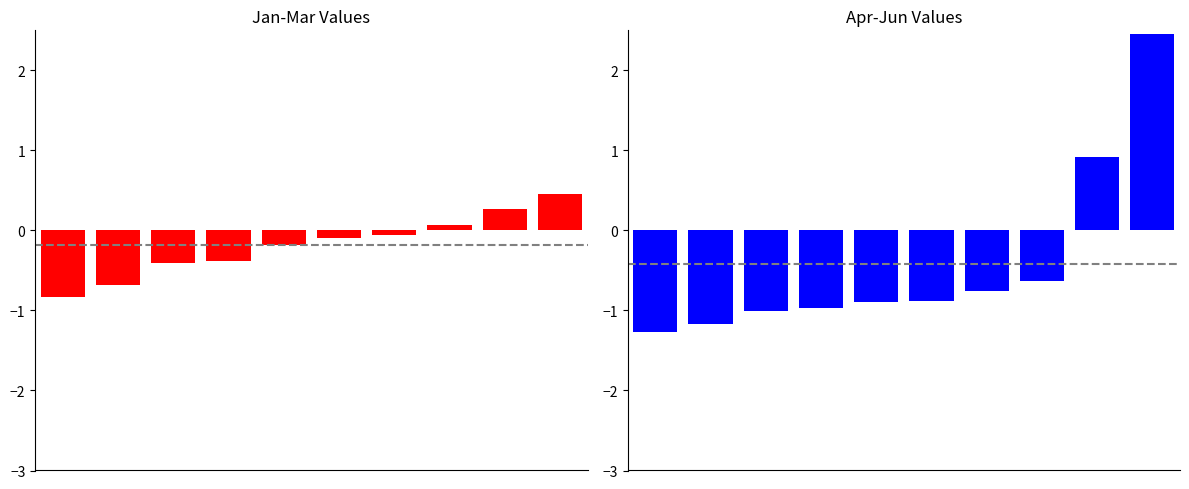

List the series in order of their overall mean, highest first.

Jan+Feb+Mar, Apr+May+Jun